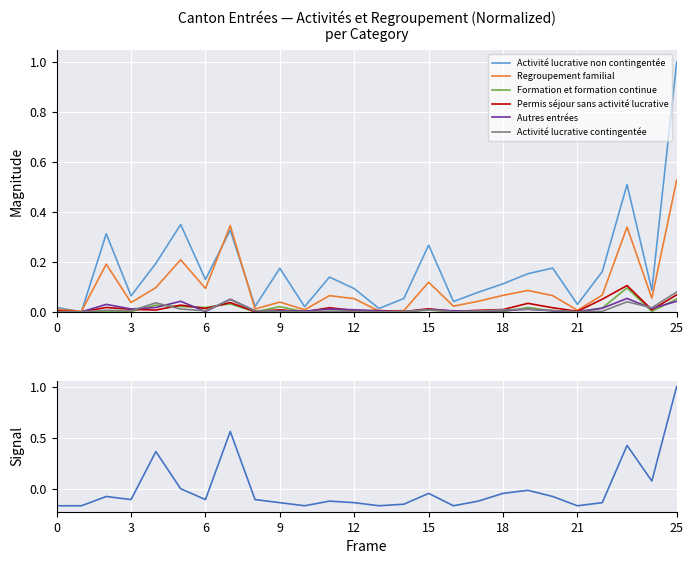

In Activité lucrative non contingentée, how many points are higher than both neighbors (excluding endpoints)?

8